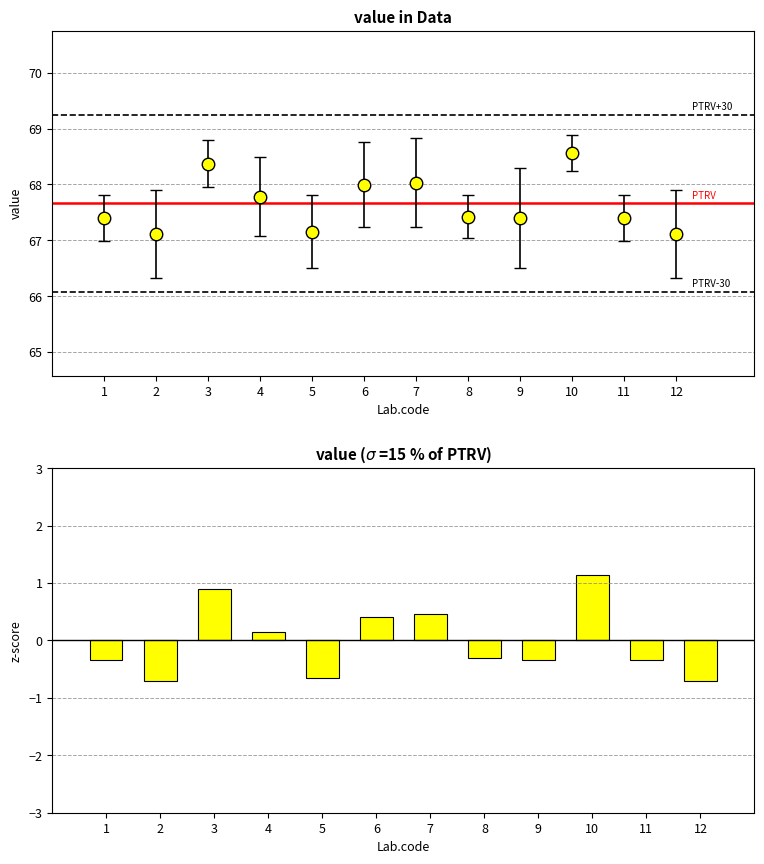

Reading right to left, extract all data points from this chart.

-0.7	-0.3	1.1	-0.3	-0.3	0.5	0.4	-0.6	0.2	0.9	-0.7	-0.3